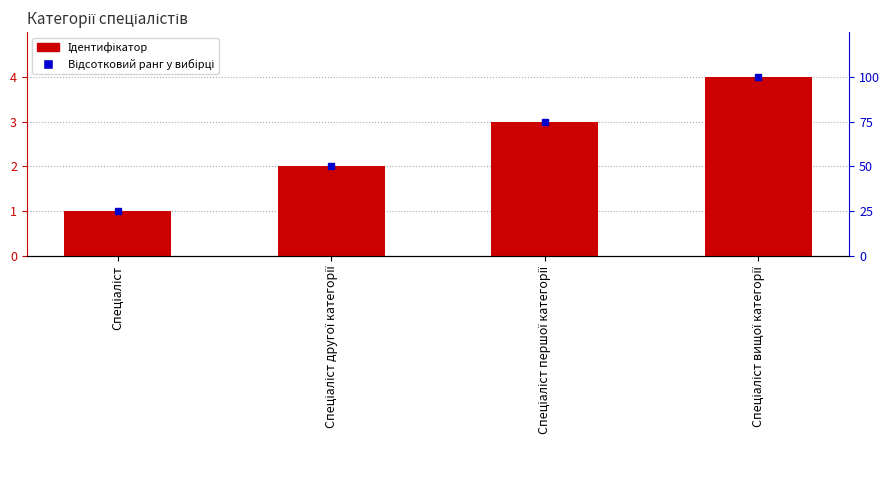

True or false: the data shows 4 at Спеціаліст вищої категорії.

True